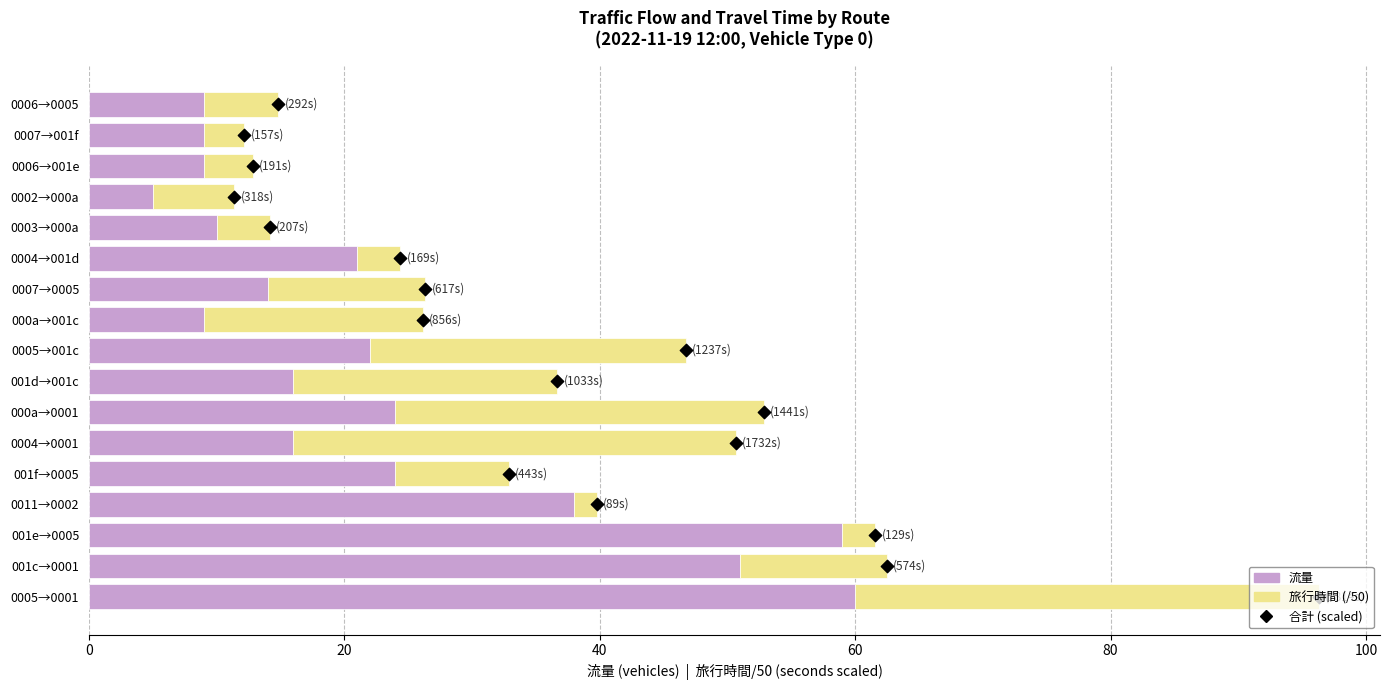

Which series has the largest Y range (max minus min)?

流量